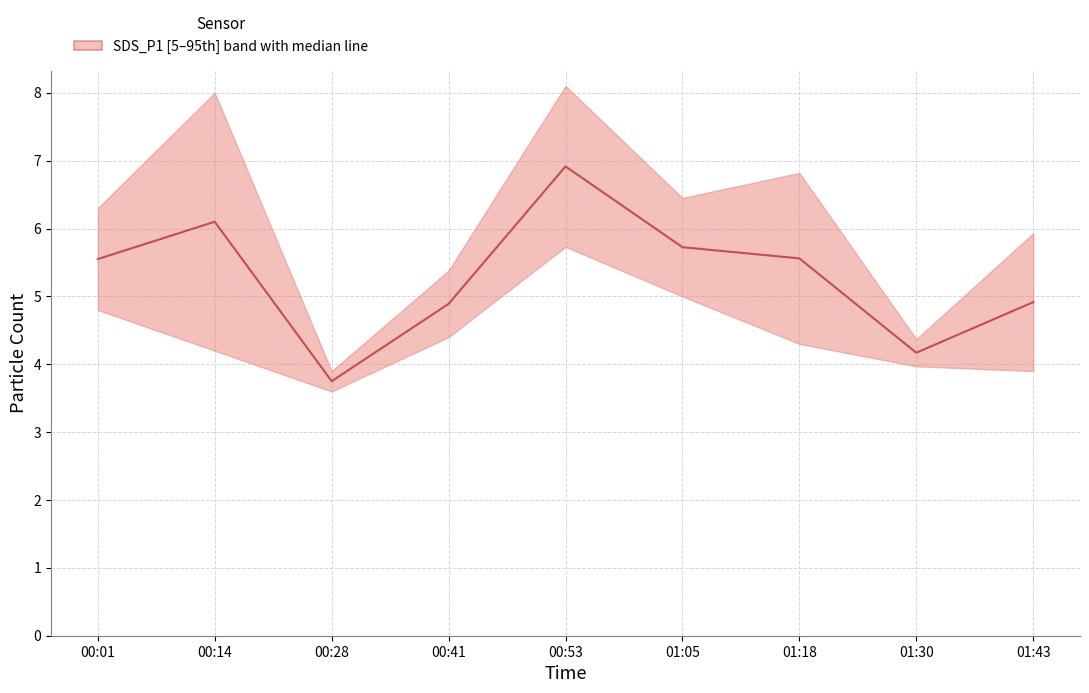

List the labels in order of value, smallest first.

00:28, 01:30, 00:41, 01:43, 00:01, 01:18, 01:05, 00:14, 00:53